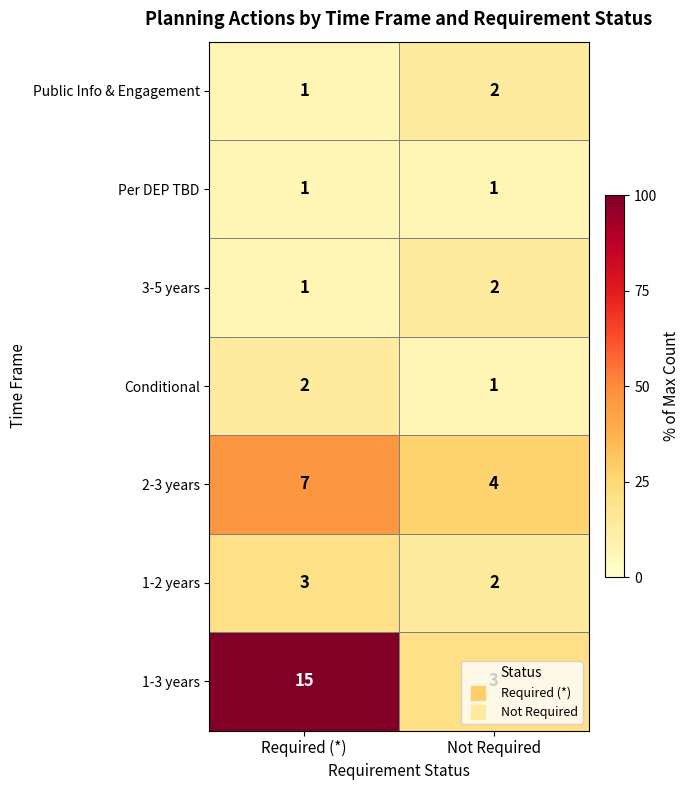

The value of Per DEP TBD at Required (*) is 0. True or false?

False